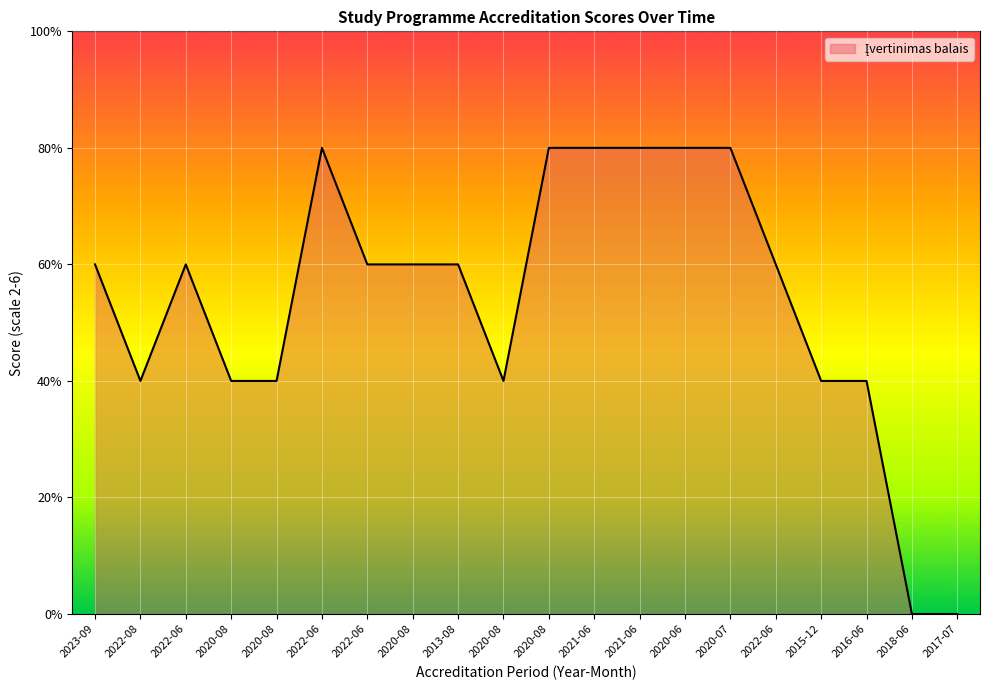

Reading right to left, what are all the values shown in this chart?

2017-07=0	2018-06=0	2016-06=2	2015-12=2	2022-06=3	2020-07=4	2020-06=4	2021-06=4	2021-06=4	2020-08=4	2020-08=2	2013-08=3	2020-08=3	2022-06=3	2022-06=4	2020-08=2	2020-08=2	2022-06=3	2022-08=2	2023-09=3